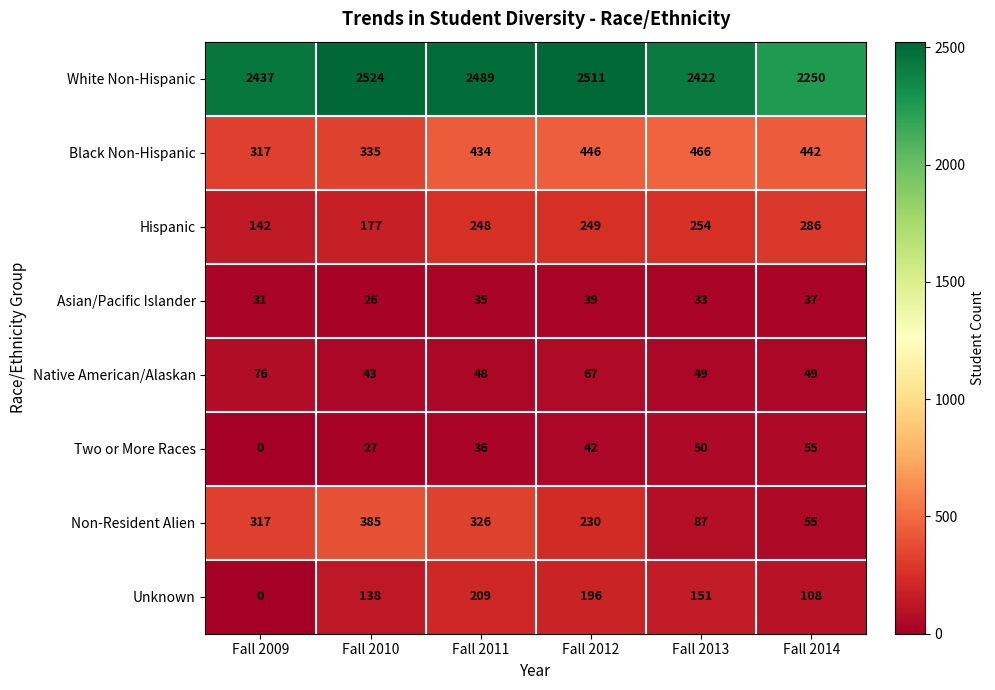

Rank the series by their maximum value, from lowest to highest.

Asian/Pacific Islander, Two or More Races, Native American/Alaskan, Unknown, Hispanic, Non-Resident Alien, Black Non-Hispanic, White Non-Hispanic